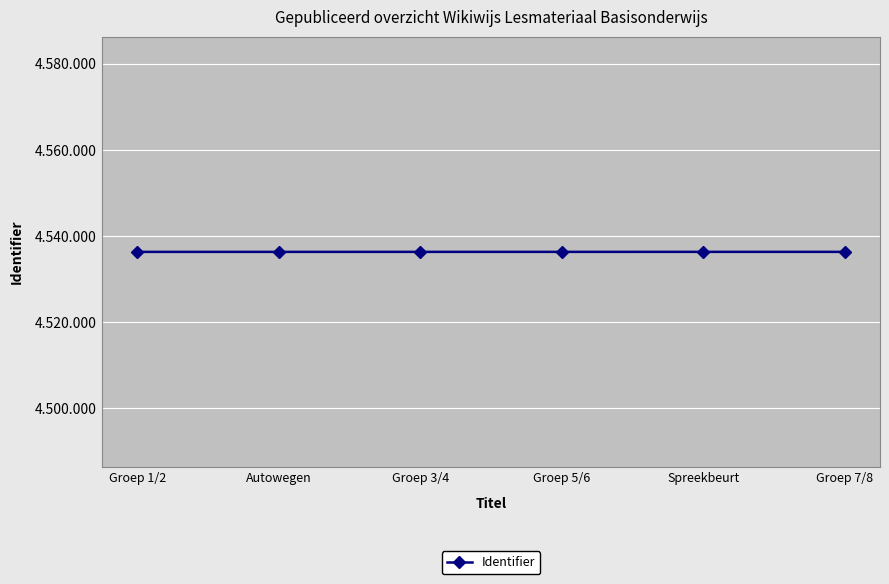

The value at Groep 3/4 is 7602826. True or false?

False